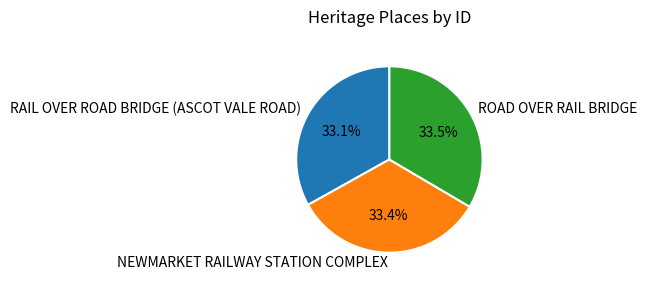

Is there any slice that represents more than half of the pie?

No